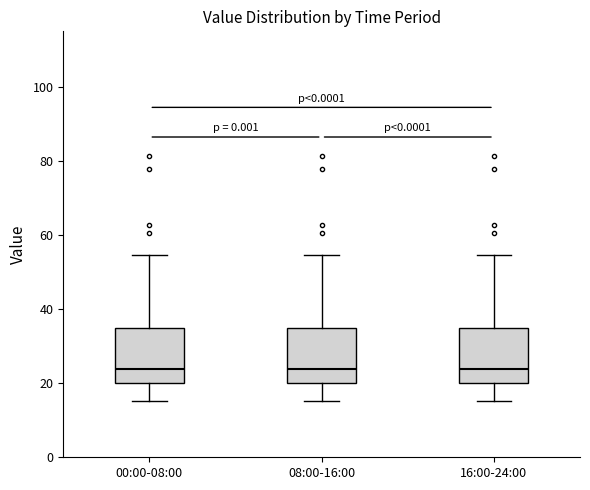

Reading left to right, read every box against the y-axis: the position of its median line, the range the box covers, and the ends of its whiskers. The values are not printed on the chart, so give them approximately, as read against the axis.

00:00-08:00: median 24, box 20 to 34, whiskers 16 to 54
08:00-16:00: median 24, box 20 to 34, whiskers 16 to 54
16:00-24:00: median 24, box 20 to 34, whiskers 16 to 54